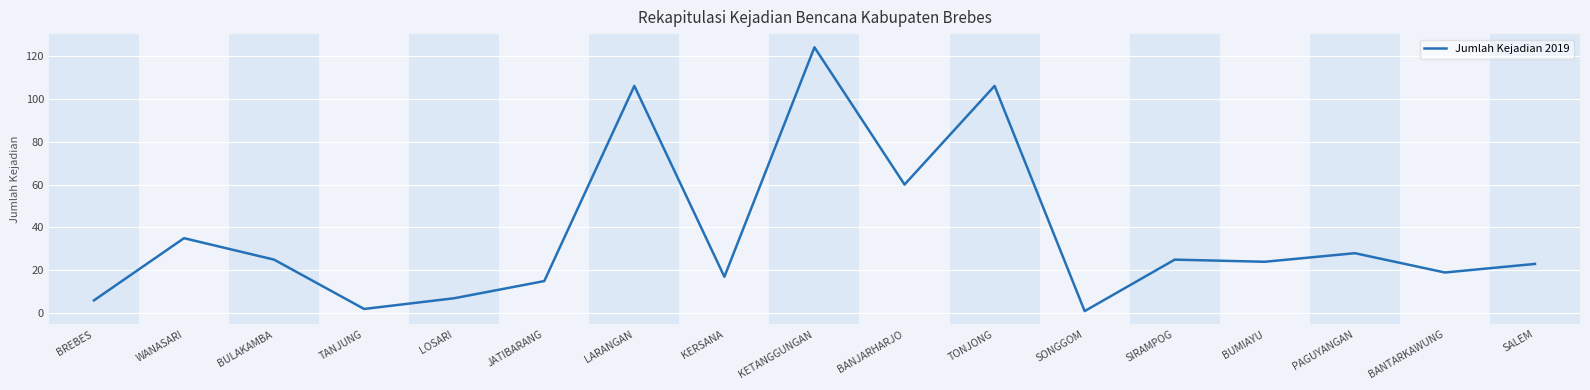

At which label is the value closest to 62?

BANJARHARJO